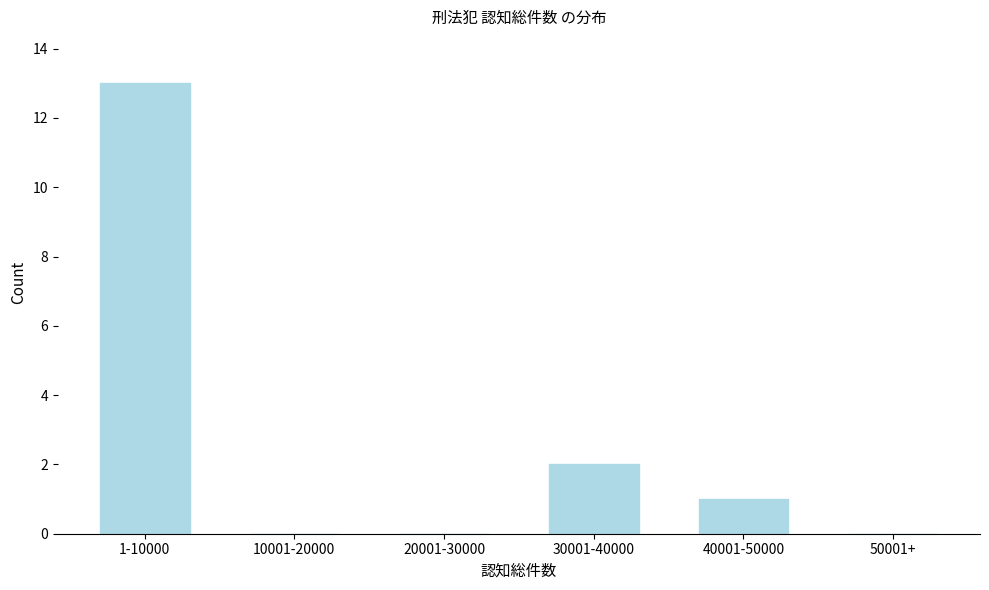

Reading left to right, transcribe all the data shown in this chart.

1-10000=13	10001-20000=0	20001-30000=0	30001-40000=2	40001-50000=1	50001+=0